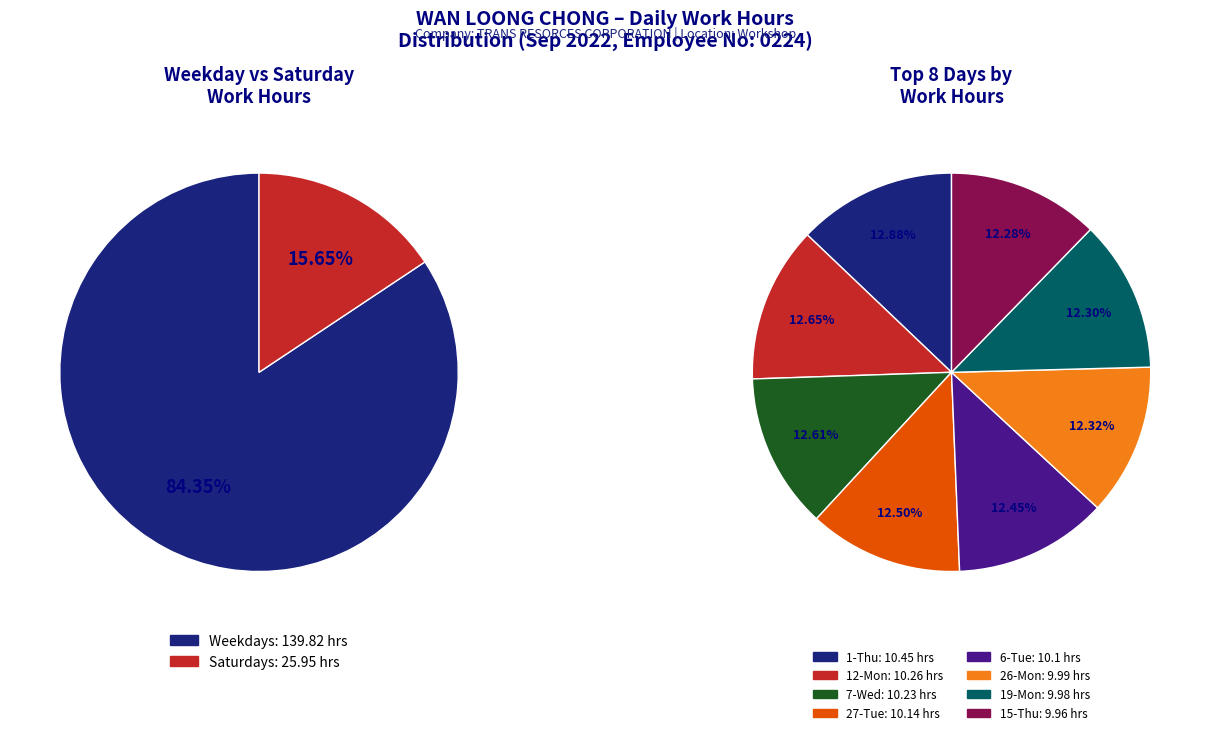

To the nearest percent, what portion does 15-Thu represent?

6%